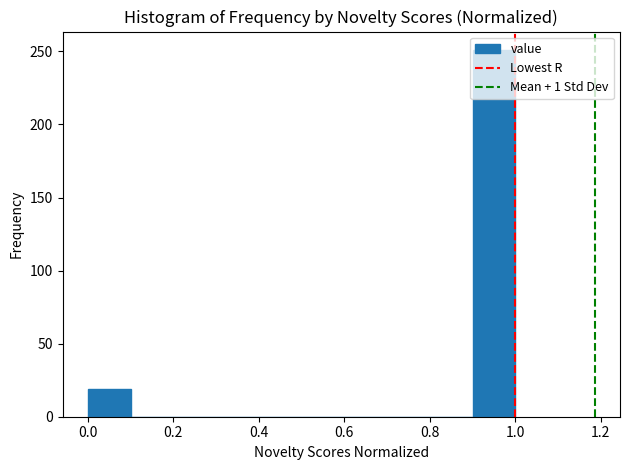

Reading left to right, list every bar in this chart as the range it spans on the x-axis followed by its height. The values are not printed on the chart, so give them approximately, as read against the axis.

0.0 to 0.1: 20
0.1 to 0.2: 0
0.2 to 0.3: 0
0.3 to 0.4: 0
0.4 to 0.5: 0
0.5 to 0.6: 0
0.6 to 0.7: 0
0.7 to 0.8: 0
0.8 to 0.9: 0
0.9 to 1.0: 250